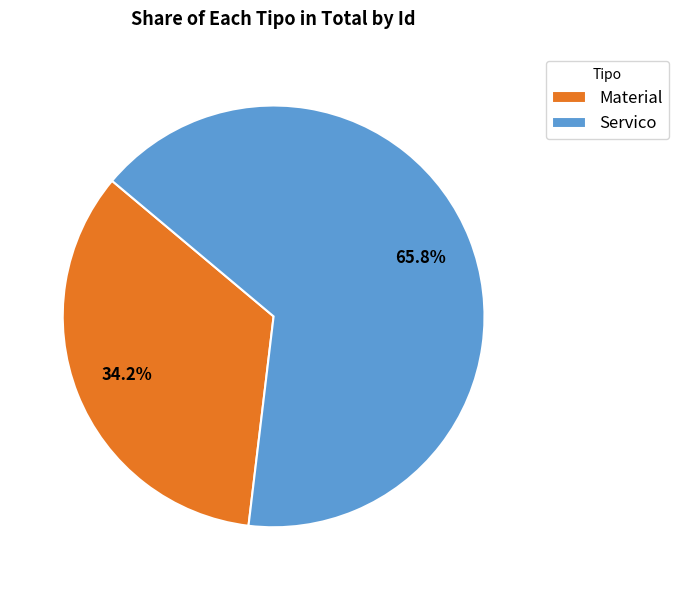

Rank the categories by value from lowest to highest.

Material, Servico